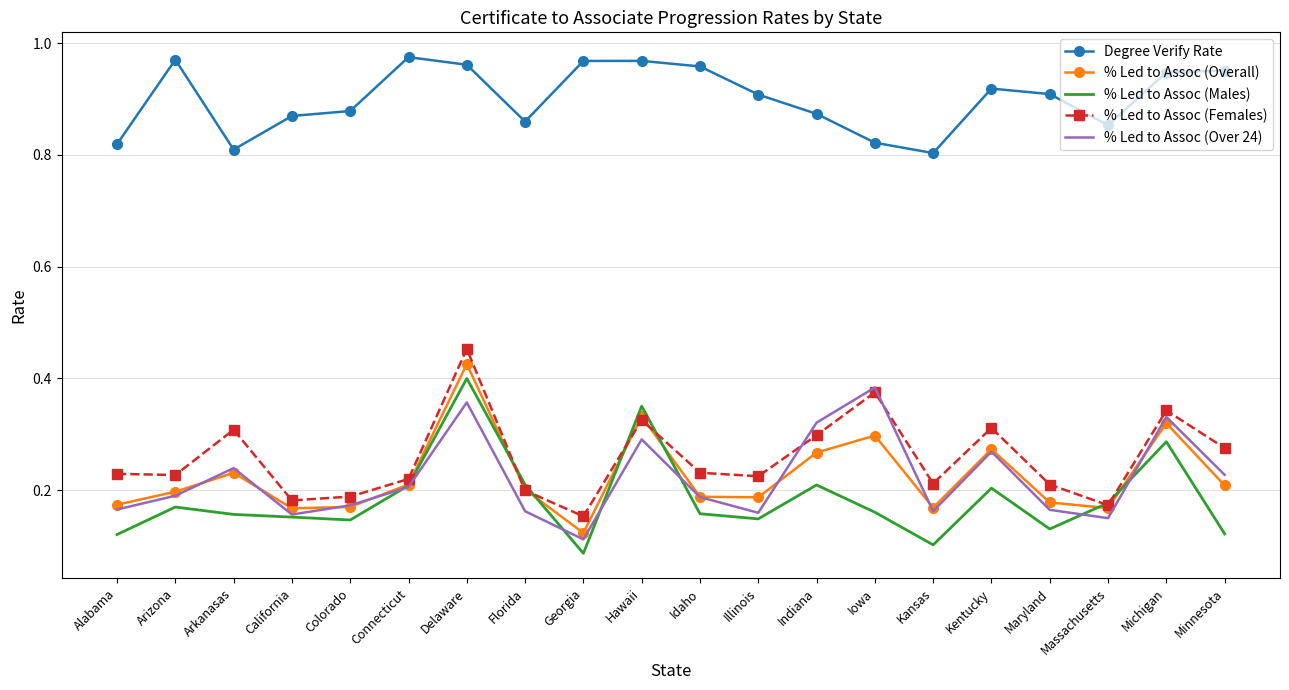

What is the label of the 1st point from the right?

Minnesota